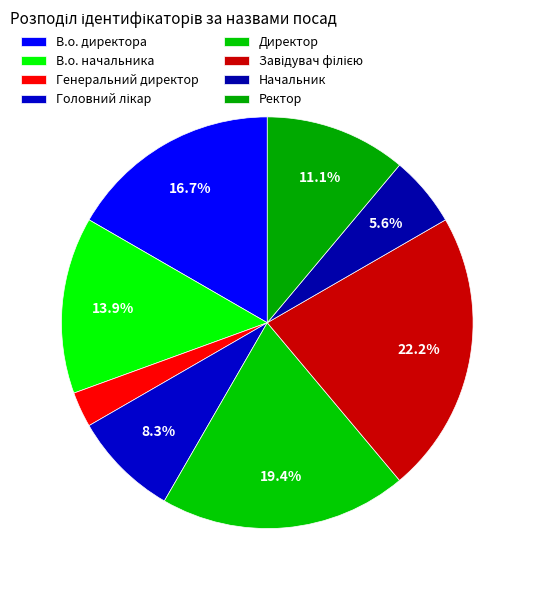

To the nearest percent, what is the combined percentage of В.о. директора and Ректор?

28%